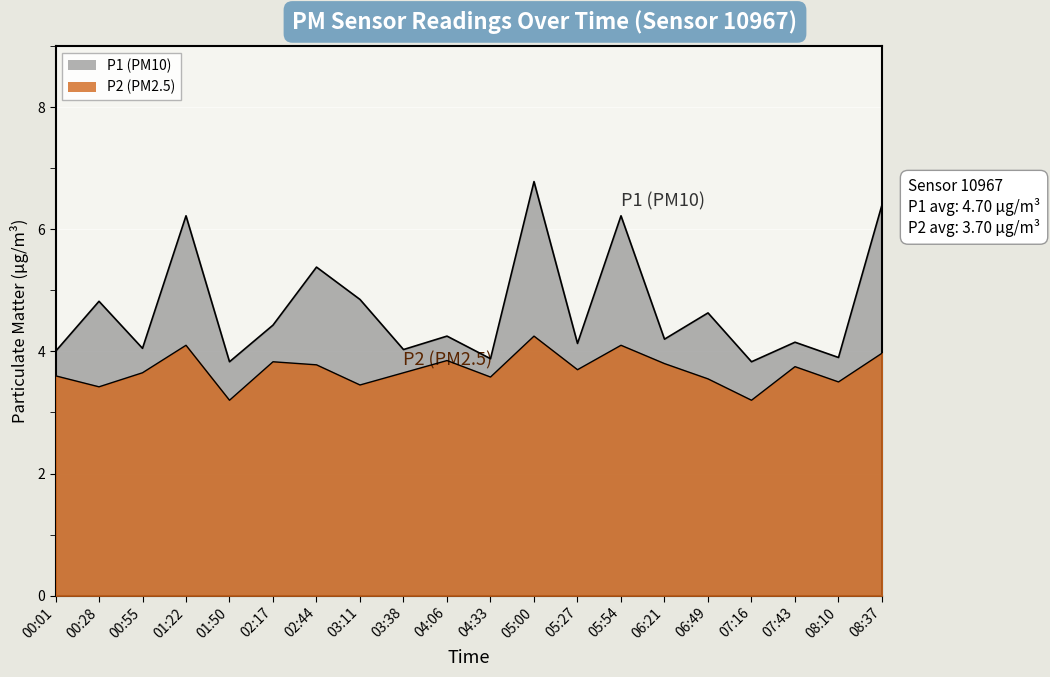

How many interior local valleys does the P1 series have?

8